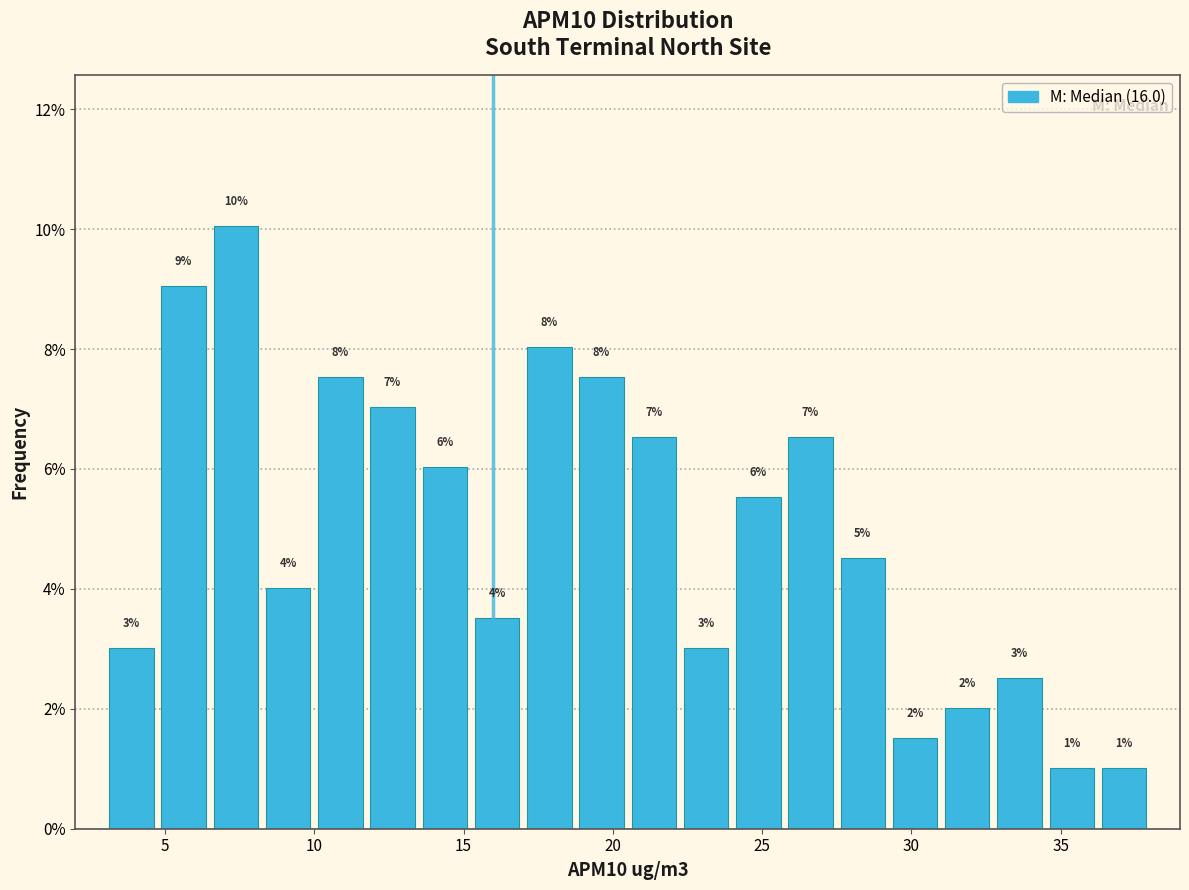

Read against the x-axis, roughly where is the centre of the tallest bar?

7.5